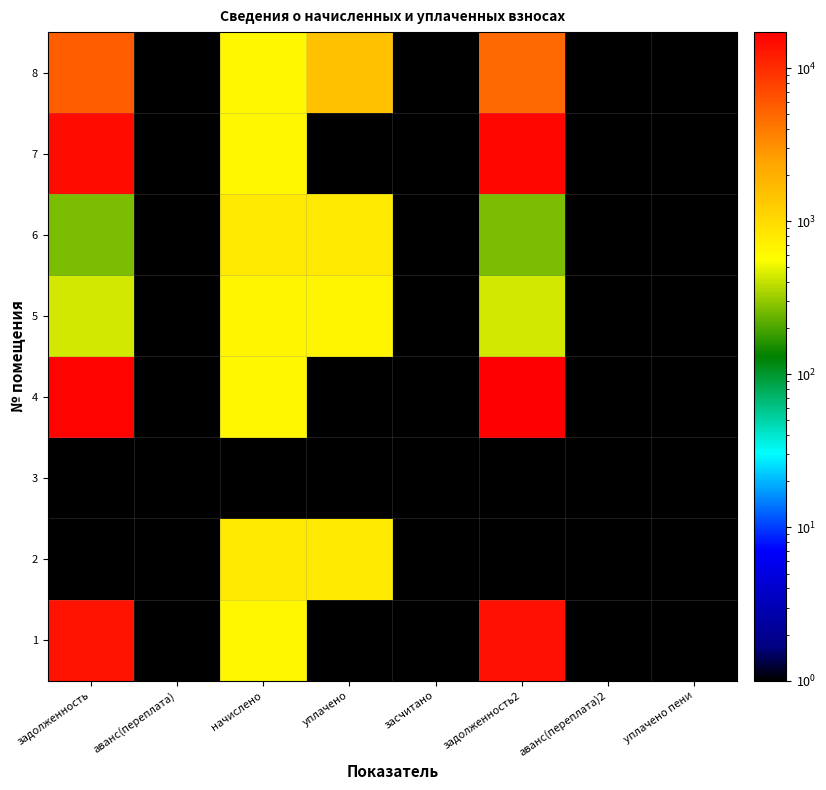

At which category does the chart reach its peak across all series?

задолженность2